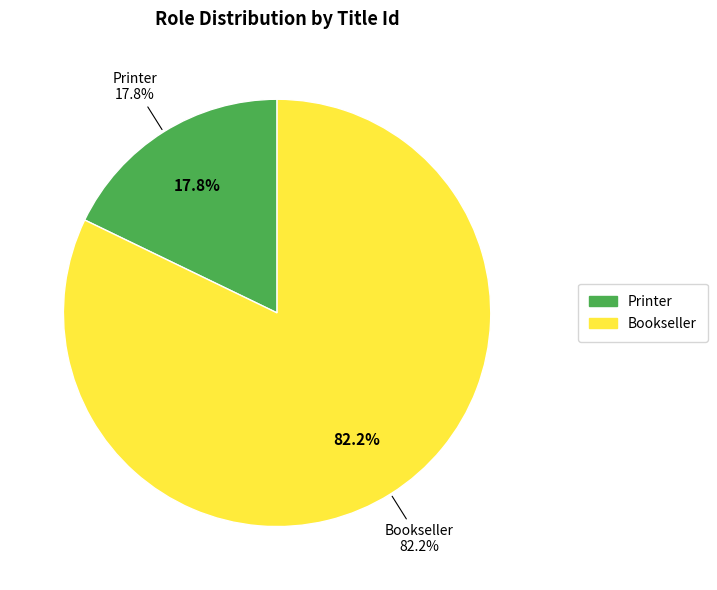

What is the largest slice in the pie chart?

Bookseller